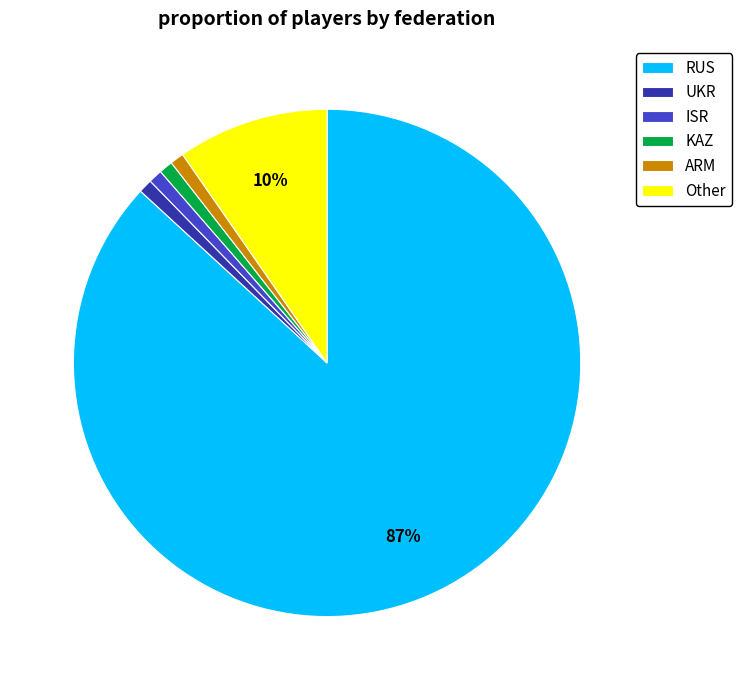

Which category has the biggest portion of the pie?

RUS